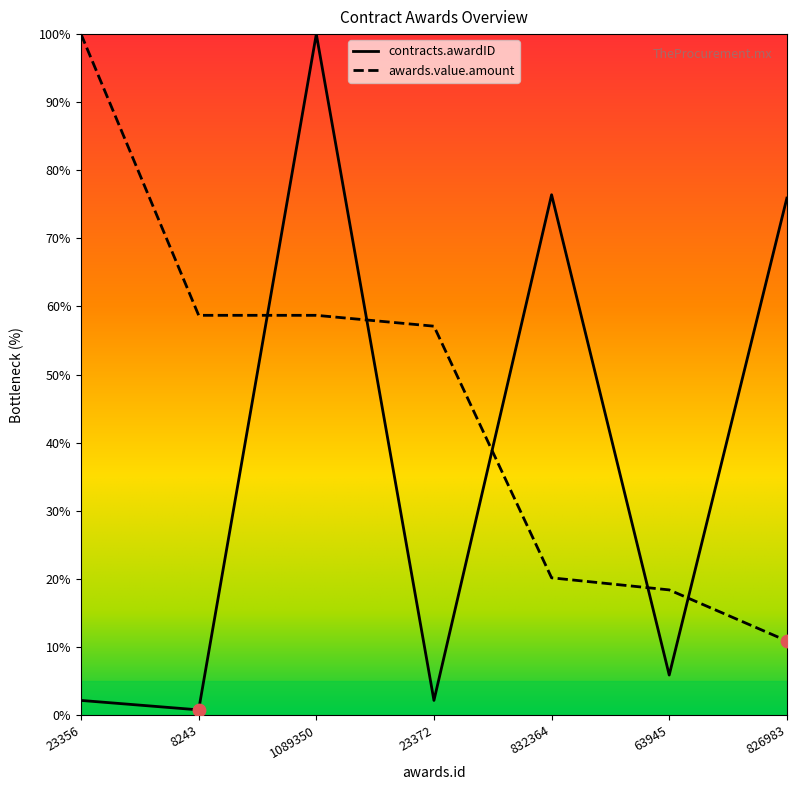

Is the value of contracts.awardID at 832364 greater than the value of awards.value.amount at 63945?

Yes